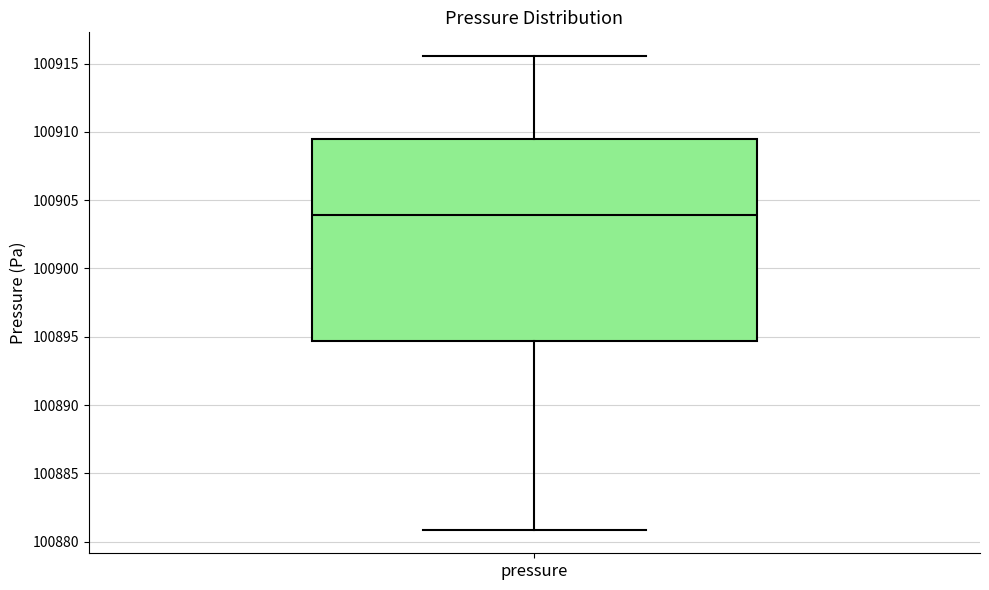

Where is the lower edge of the box for pressure on the y-axis? The values are not printed on the chart, so give them approximately, as read against the axis.

100894.5